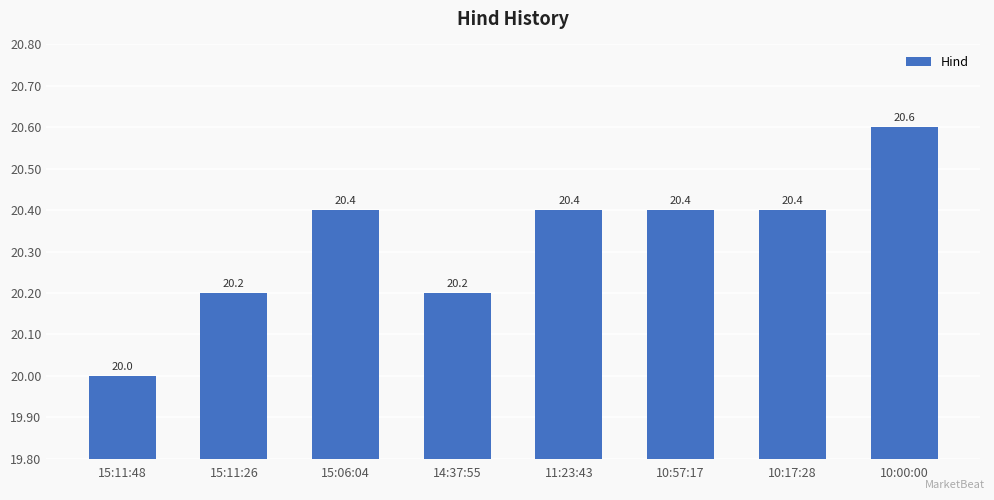

Reading right to left, transcribe all the data shown in this chart.

10:00:00=20.6	10:17:28=20.4	10:57:17=20.4	11:23:43=20.4	14:37:55=20.2	15:06:04=20.4	15:11:26=20.2	15:11:48=20.0